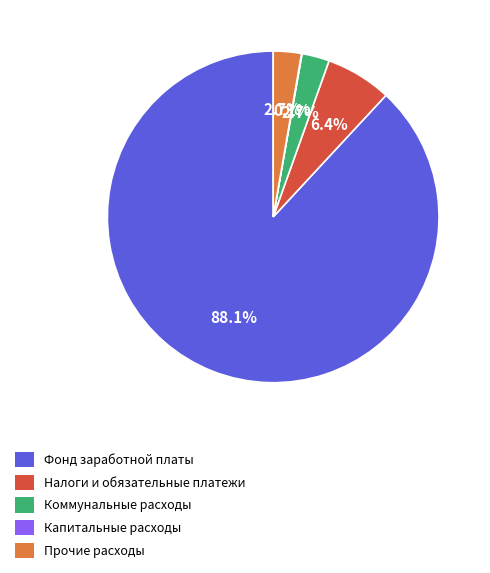

Which slice is the largest?

Фонд заработной платы